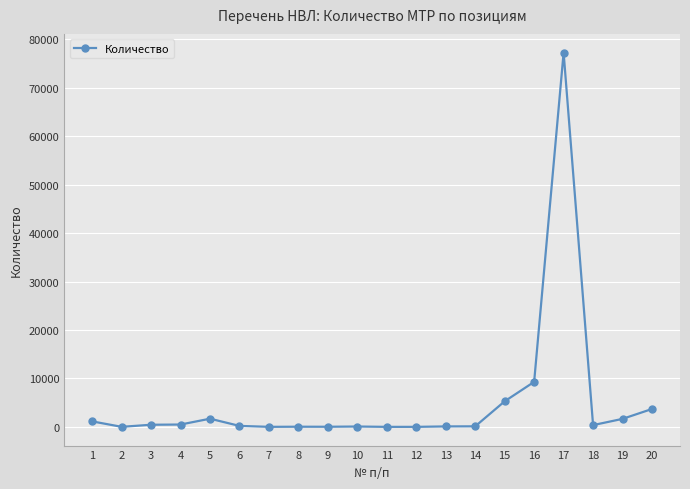

What is the sum of all values?

101995.7